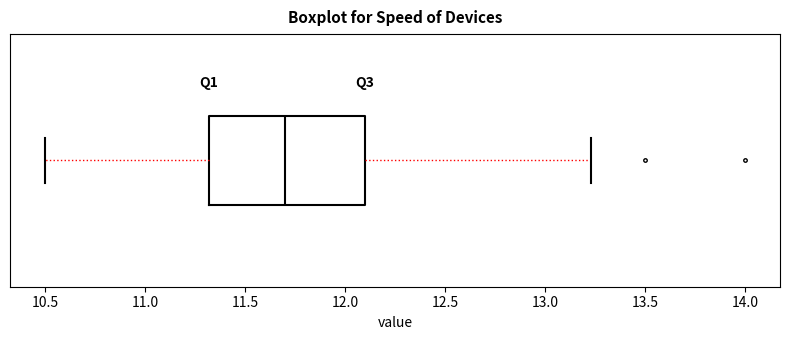

Transcribe this box plot: give where the median line is, the range the box spans, and where the two whiskers end, as read against the x-axis. The values are not printed on the chart, so give them approximately, as read against the axis.

median 11.70, box 11.30 to 12.10, whiskers 10.50 to 13.25